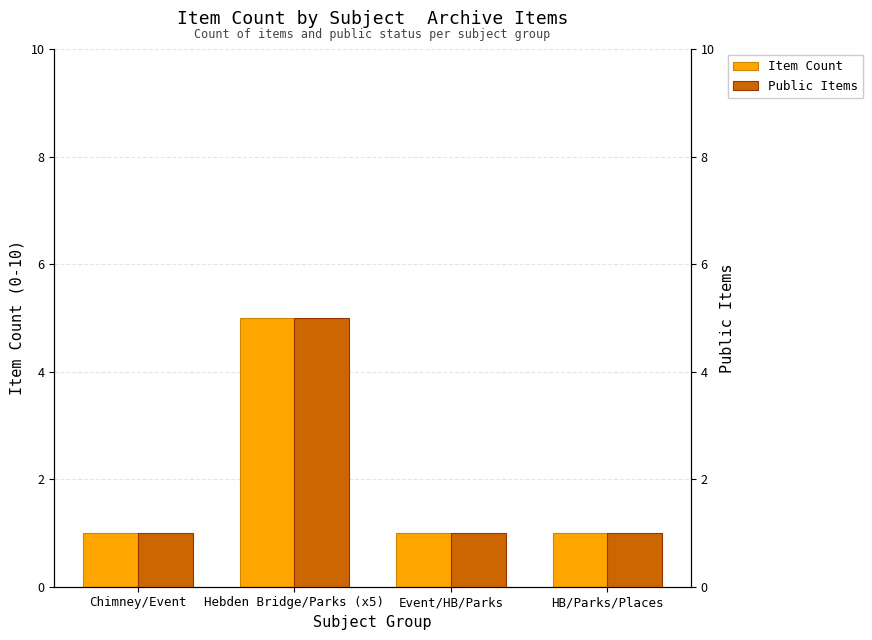

What is the difference between the maximum and minimum values in the Item Count series?

4